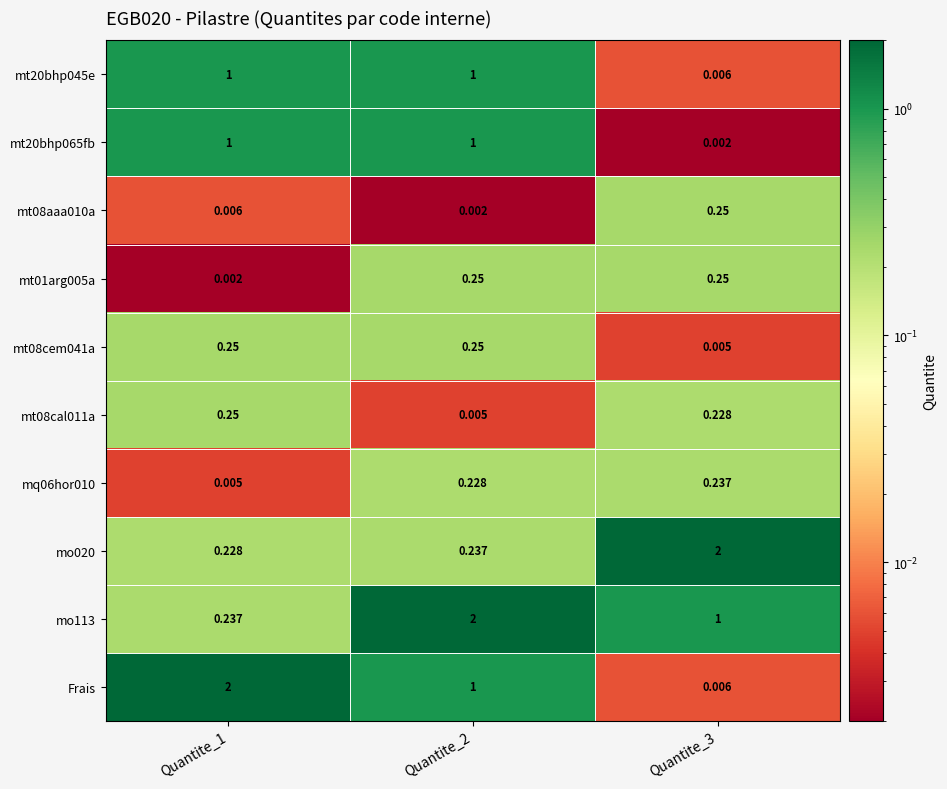

Which series has the largest range (max minus min)?

Frais